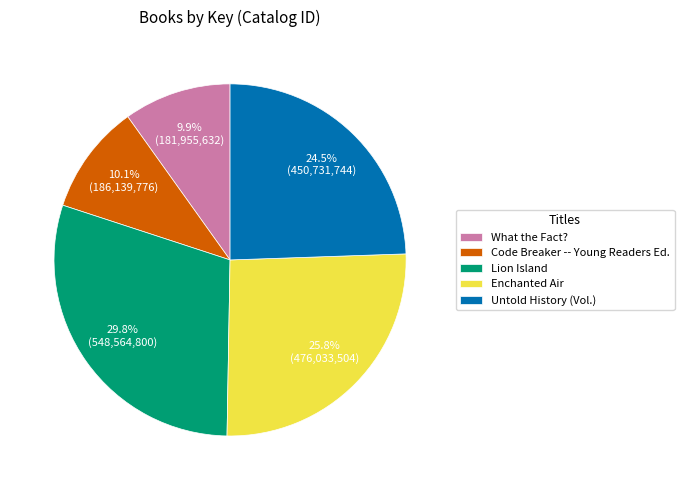

What is the ratio of the value at Code Breaker -- Young Readers Ed. to the value at Untold History (Vol.)?

0.4